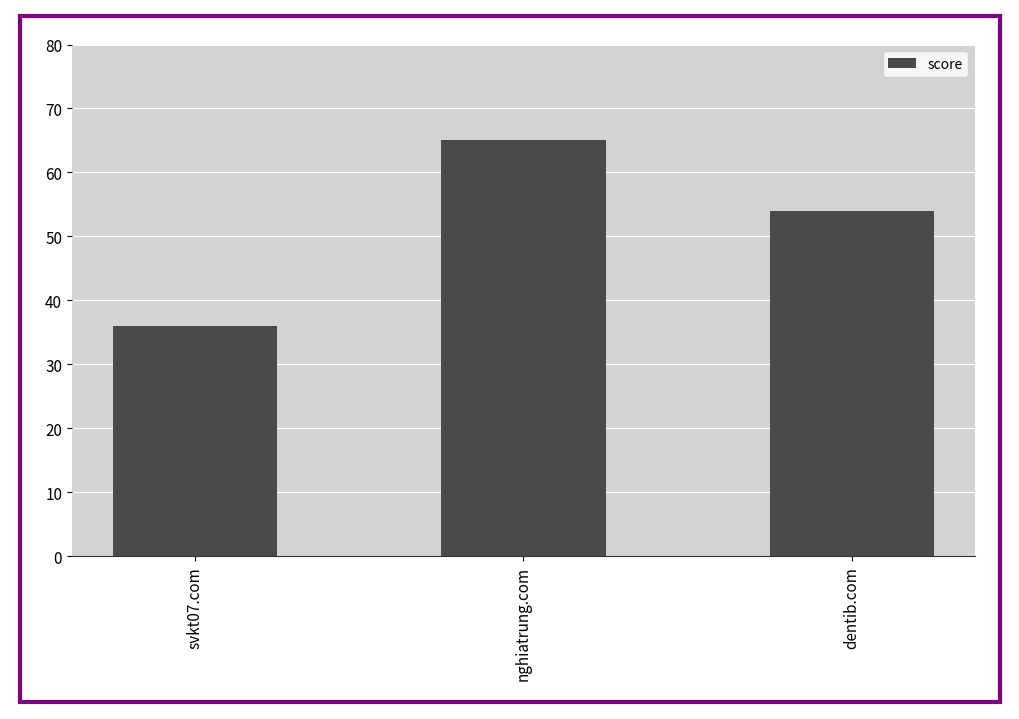

What is the label of the 2nd bar from the right?

nghiatrung.com